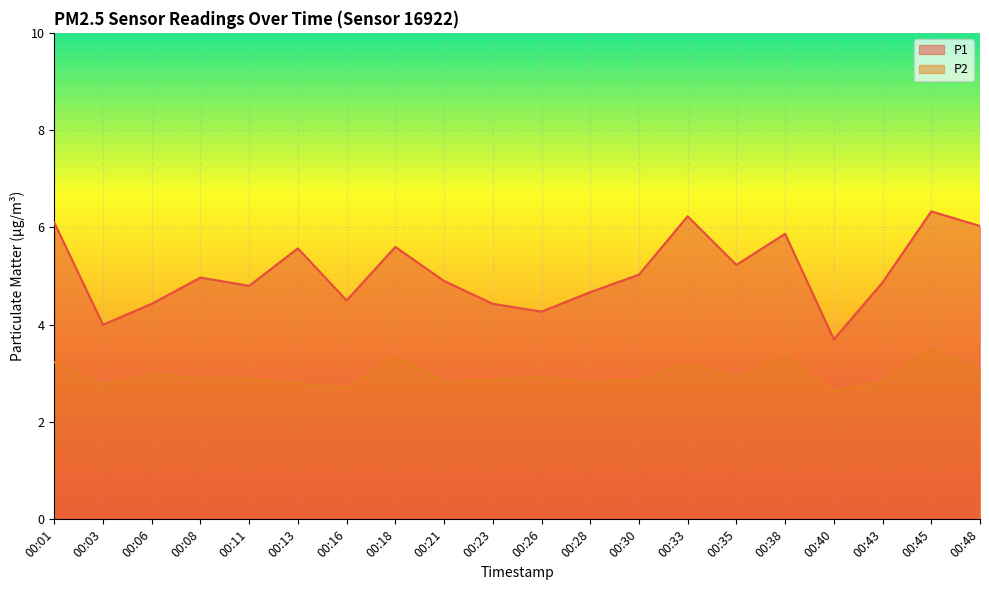

Reading left to right, extract all data points from this chart.

P1: 00:01=6.1	00:03=4.0	00:06=4.4	00:08=5.0	00:11=4.8	00:13=5.6	00:16=4.5	00:18=5.6	00:21=4.9	00:23=4.4	00:26=4.3	00:28=4.7	00:30=5.0	00:33=6.2	00:35=5.2	00:38=5.9	00:40=3.7	00:43=4.9	00:45=6.3	00:48=6.0
P2: 00:01=3.2	00:03=2.8	00:06=3.0	00:08=2.9	00:11=2.9	00:13=2.8	00:16=2.7	00:18=3.3	00:21=2.8	00:23=2.9	00:26=2.9	00:28=2.8	00:30=2.9	00:33=3.2	00:35=2.9	00:38=3.4	00:40=2.6	00:43=2.8	00:45=3.5	00:48=3.1